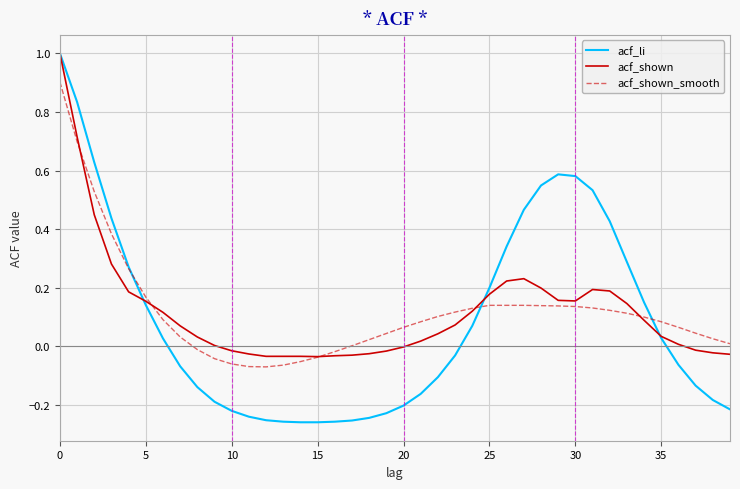

What is the highest value of the acf_li series?

1.0